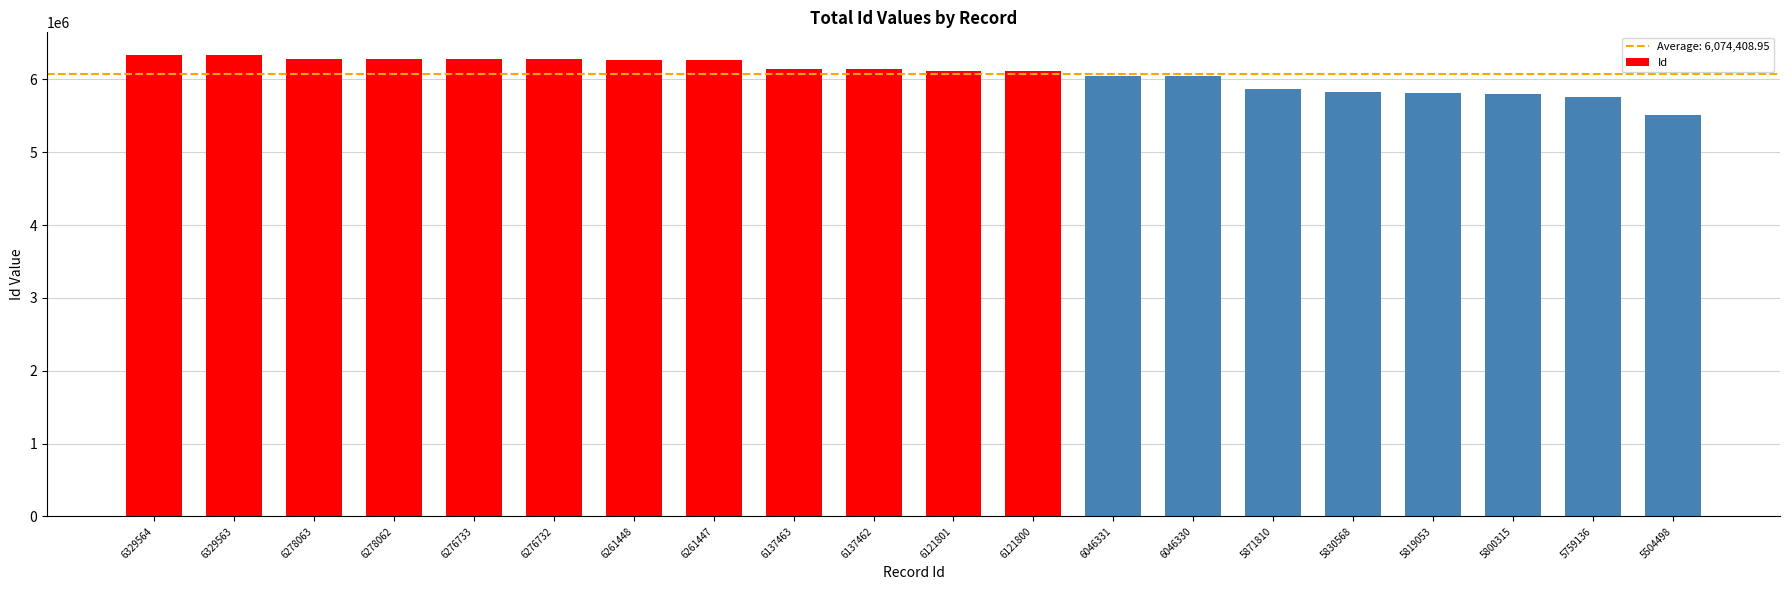

Which has a higher value, 6276732 or 5759136?

6276732